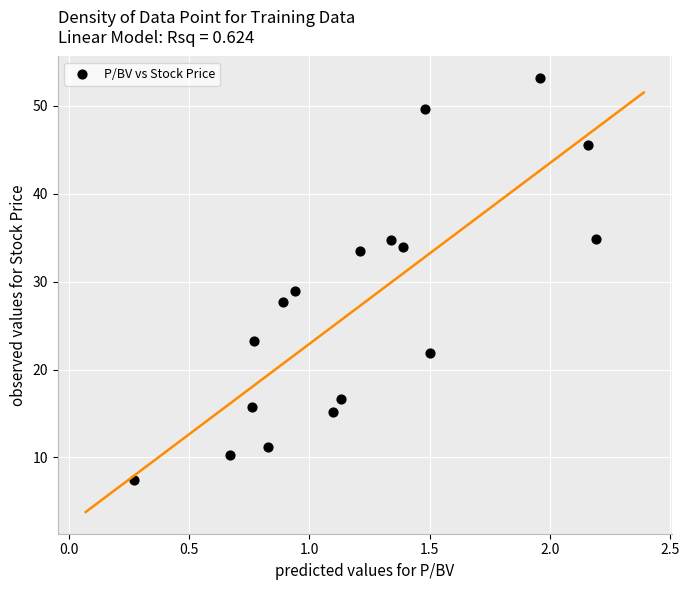

What is the range of Y values (max minus min)?

45.8